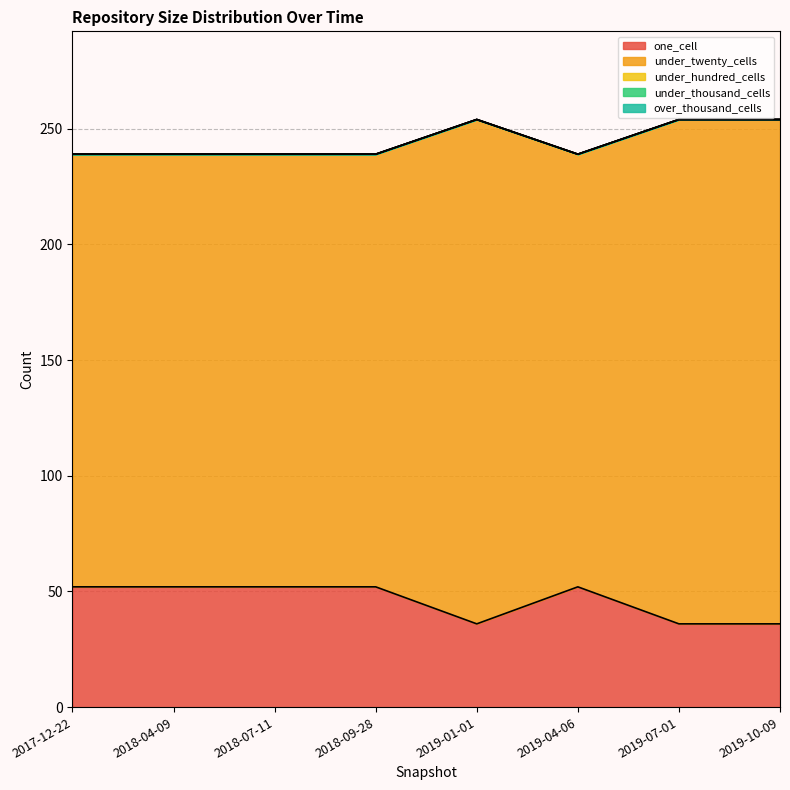

What is the sum of all one_cell values?

368